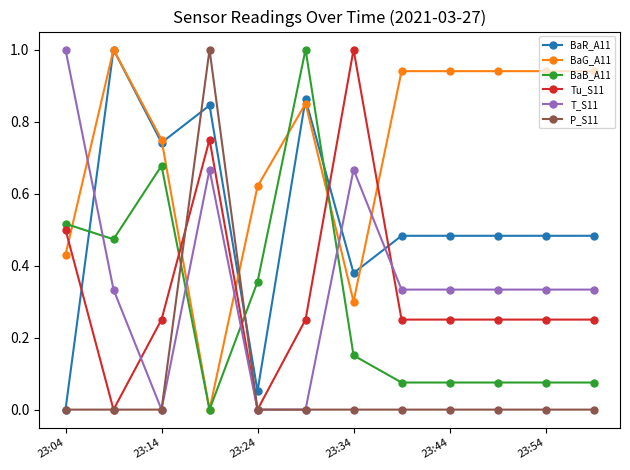

True or false: BaB_A11 and Tu_S11 cross at least once.

True